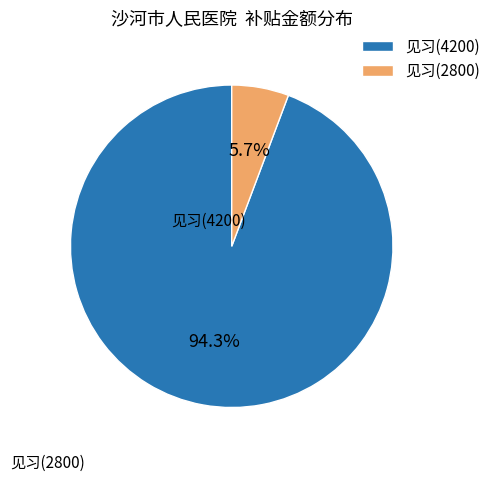

Rank the categories by value from lowest to highest.

见习(2800), 见习(4200)